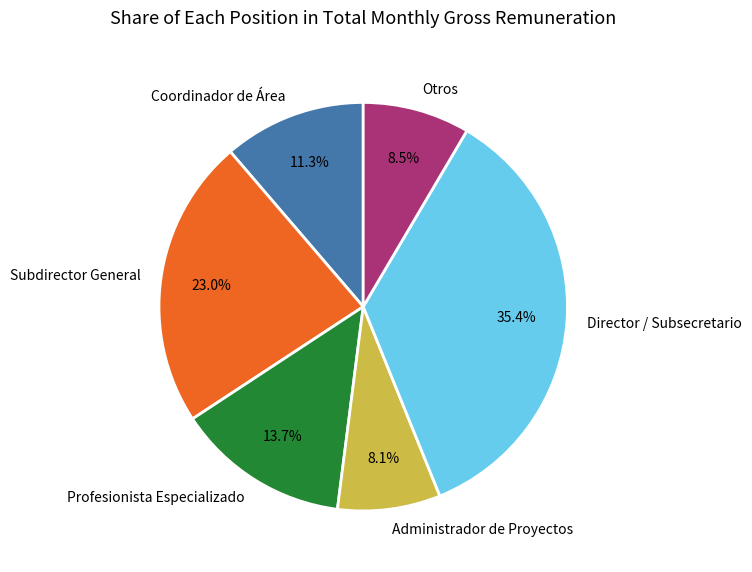

Does any single category account for the majority?

No